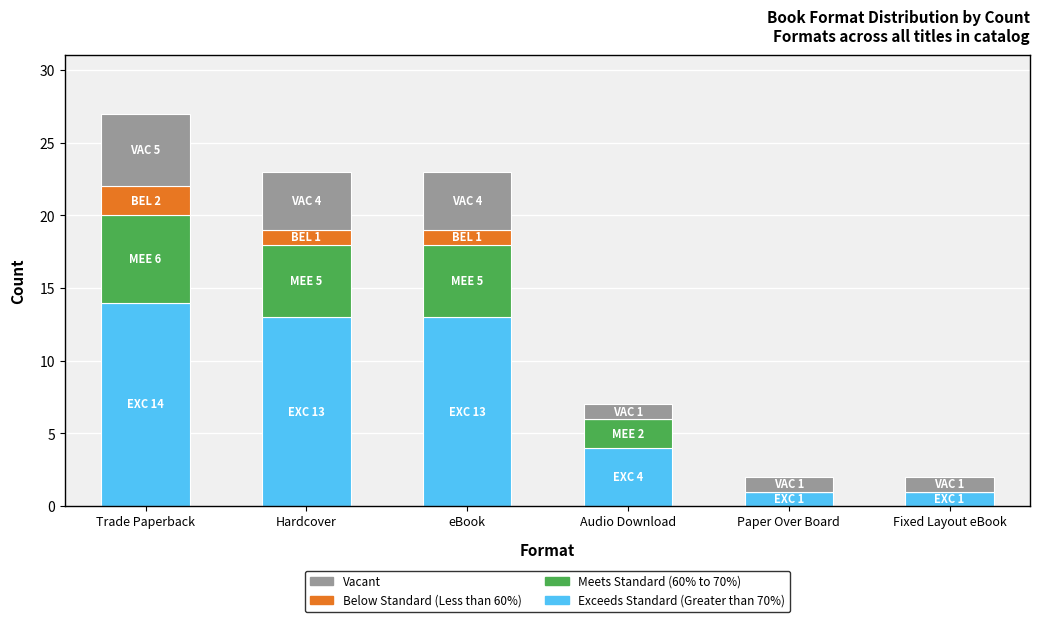

The Exceeds Standard (Greater than 70%) series shows 13 at Hardcover. True or false?

True